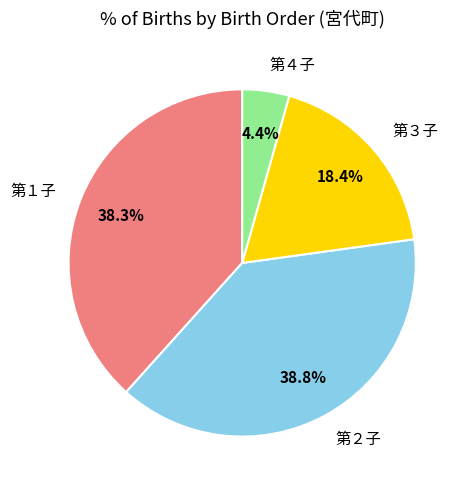

Is it true that 第２子 is 39% of the pie?

True